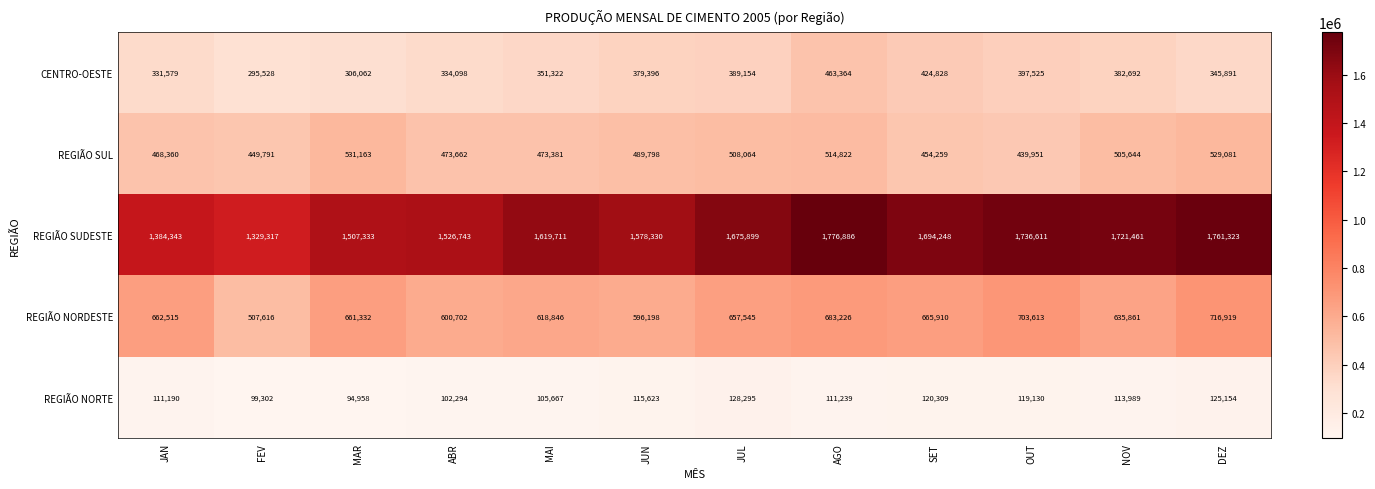

Which series has the largest total across all categories?

REGIÃO SUDESTE